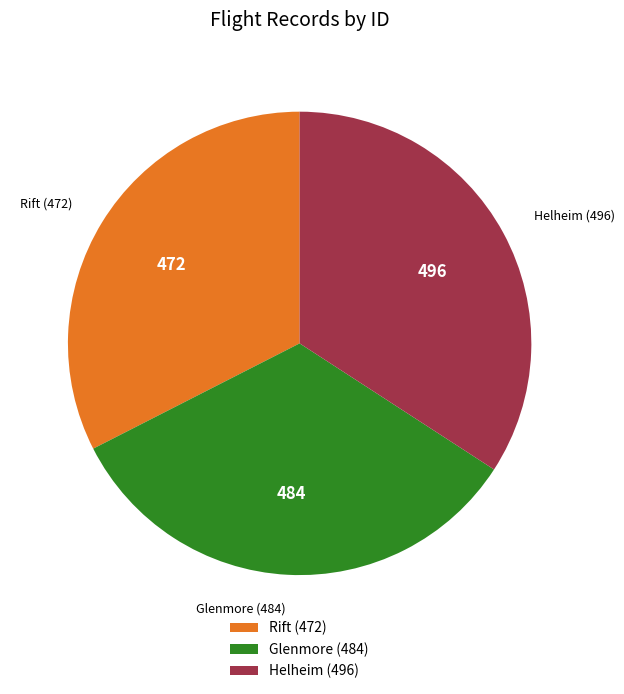

Rank the categories by value from highest to lowest.

Helheim (496), Glenmore (484), Rift (472)